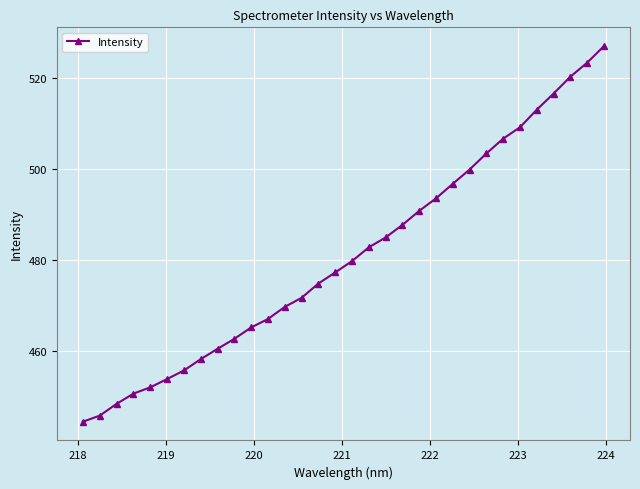

What is the average value?

481.1